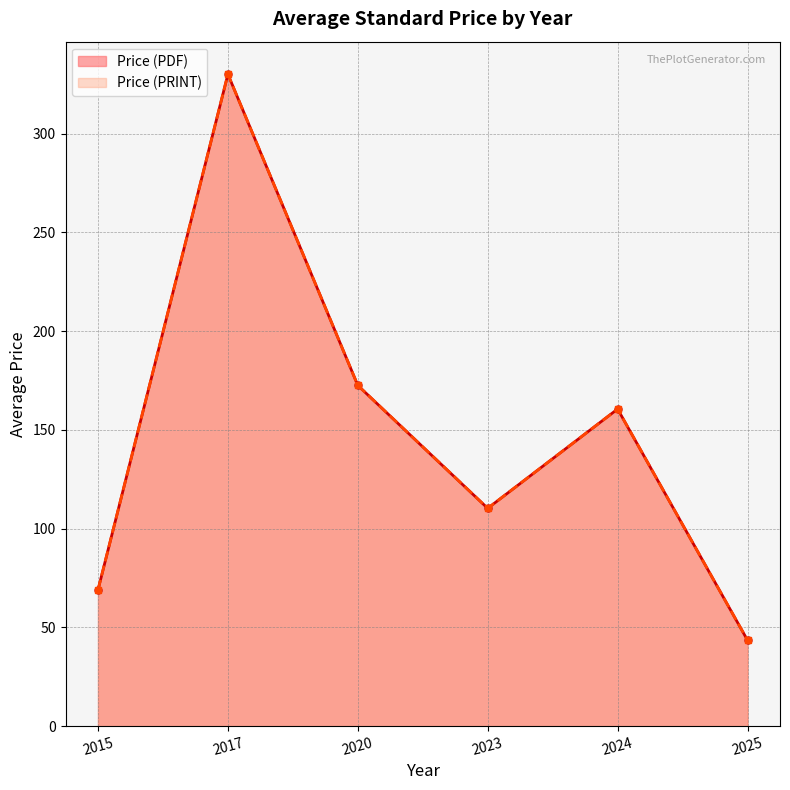

Which series has the largest total across all categories?

Price (PDF)